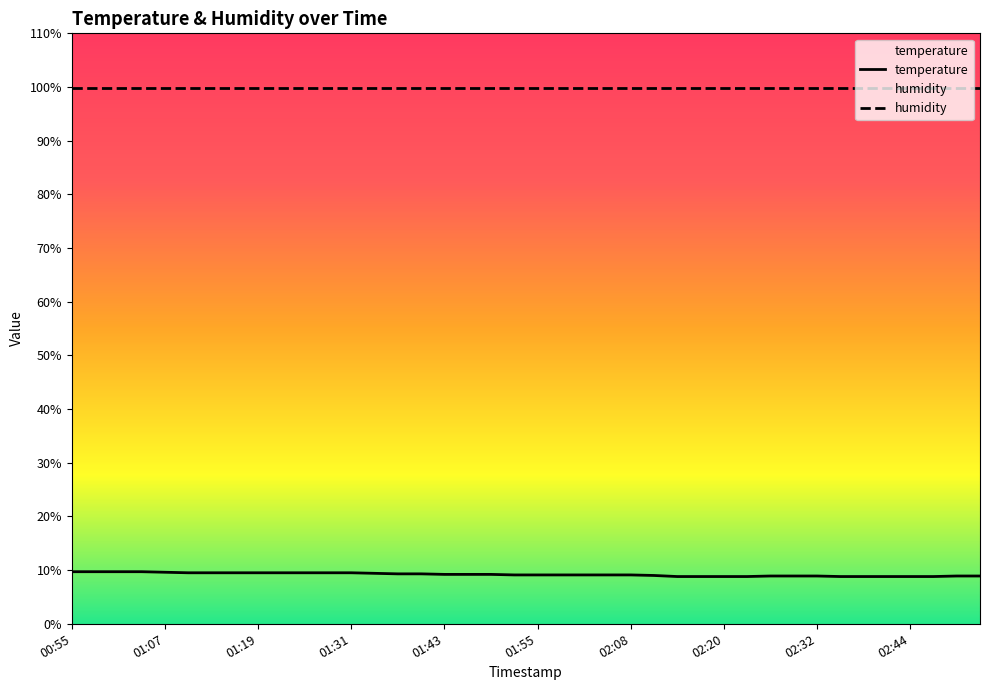

The humidity series shows 58.4 at 02:08. True or false?

False